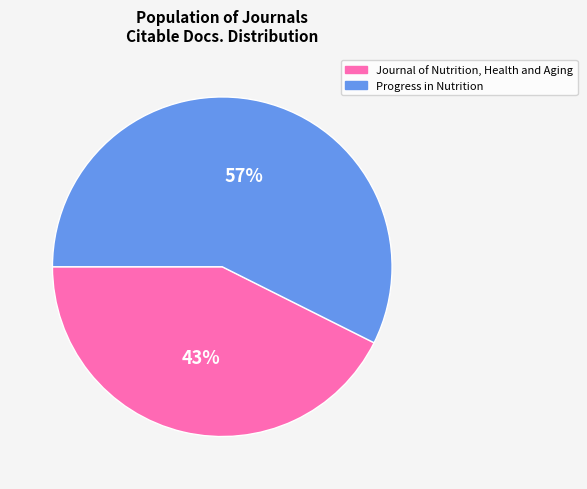

To the nearest percent, what percentage of the pie is Progress in Nutrition?

57%